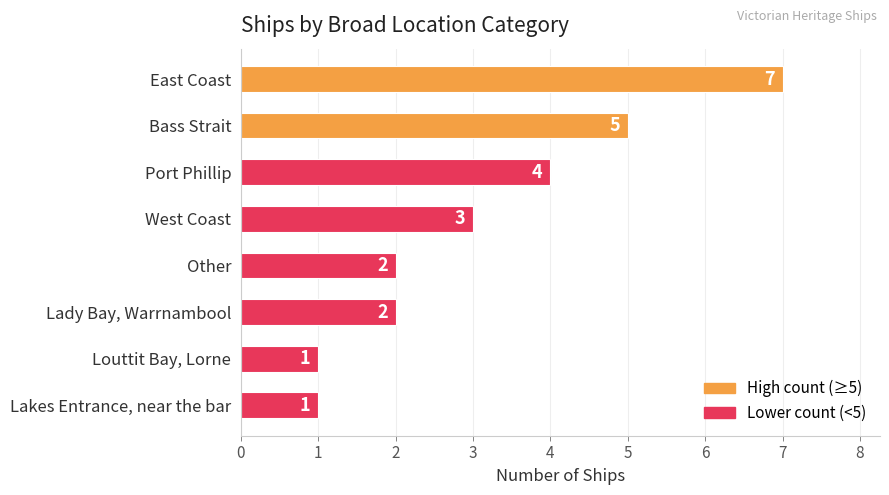

What is the maximum value shown in the chart?

7